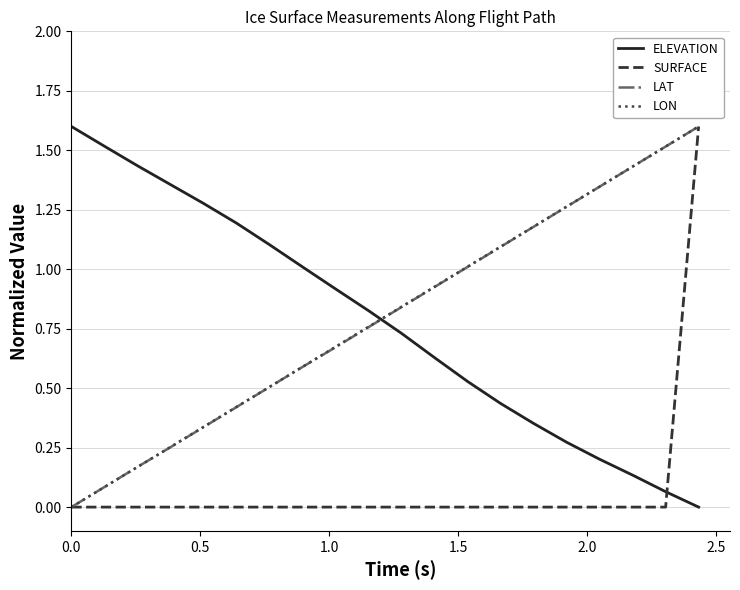

Which series ends up on top after the final intersection of LON and ELEVATION?

LON